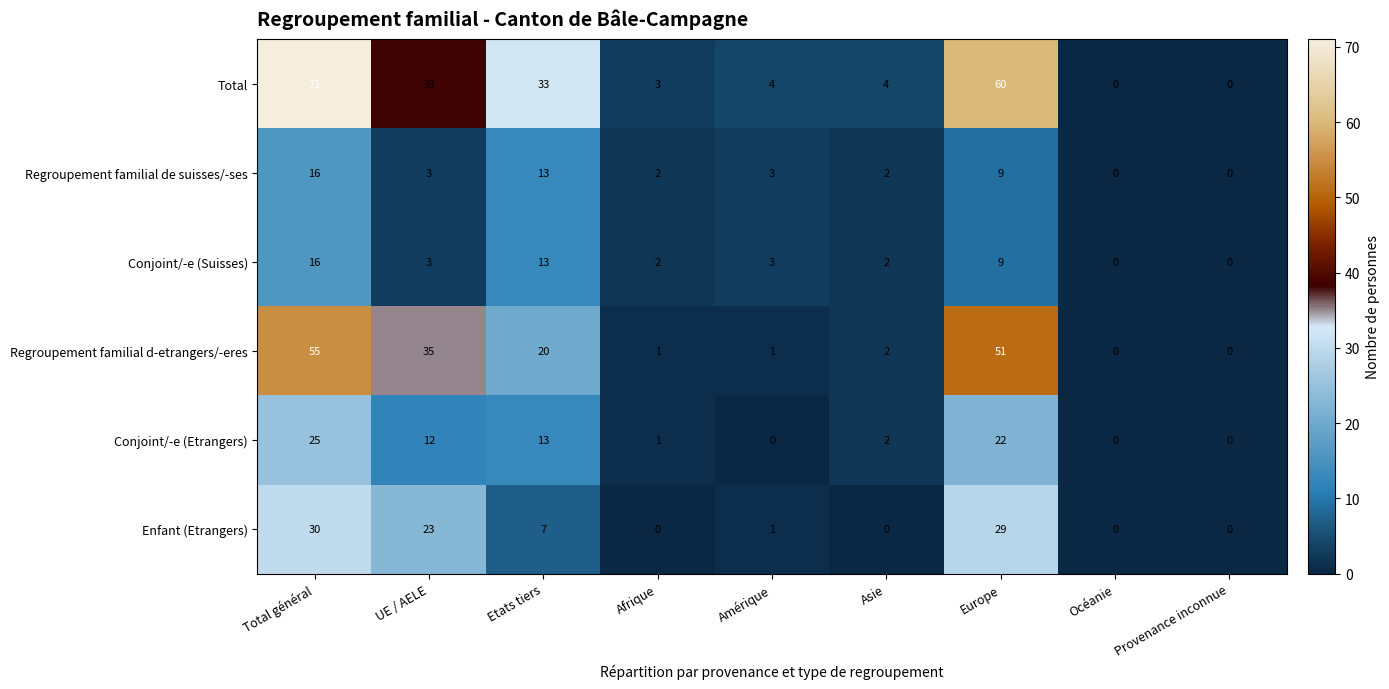

At which category is the sum across all series the highest?

Total général